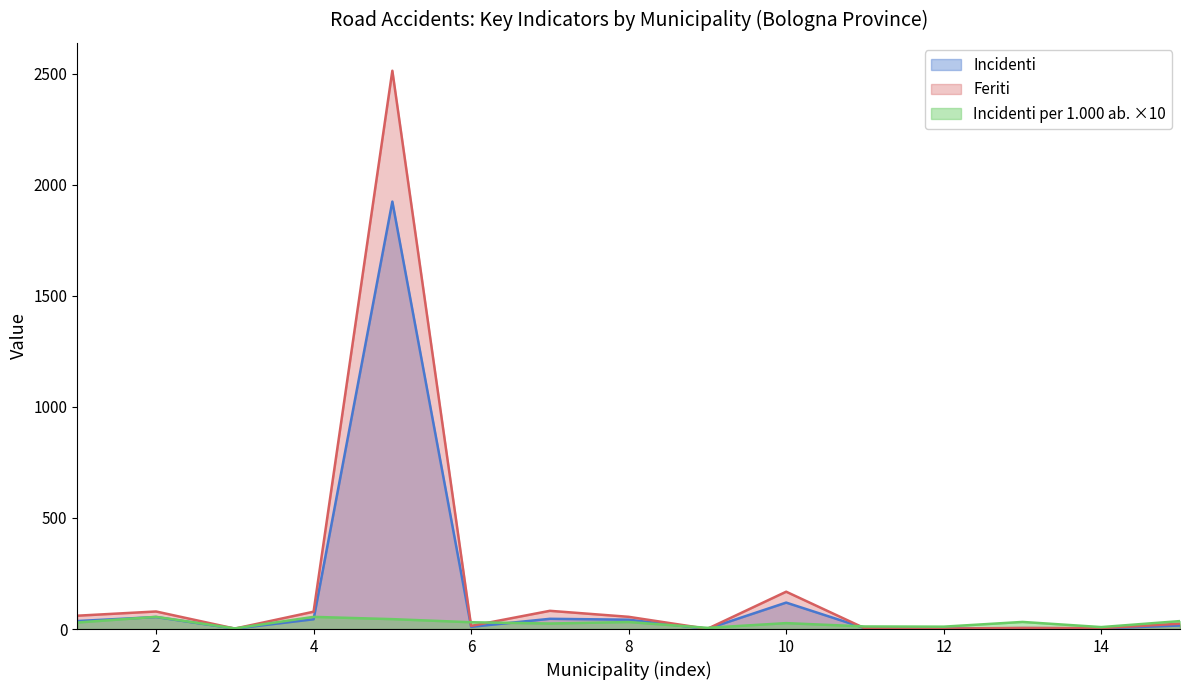

The Incidenti series shows 1.9 at Casalfiumanese. True or false?

False